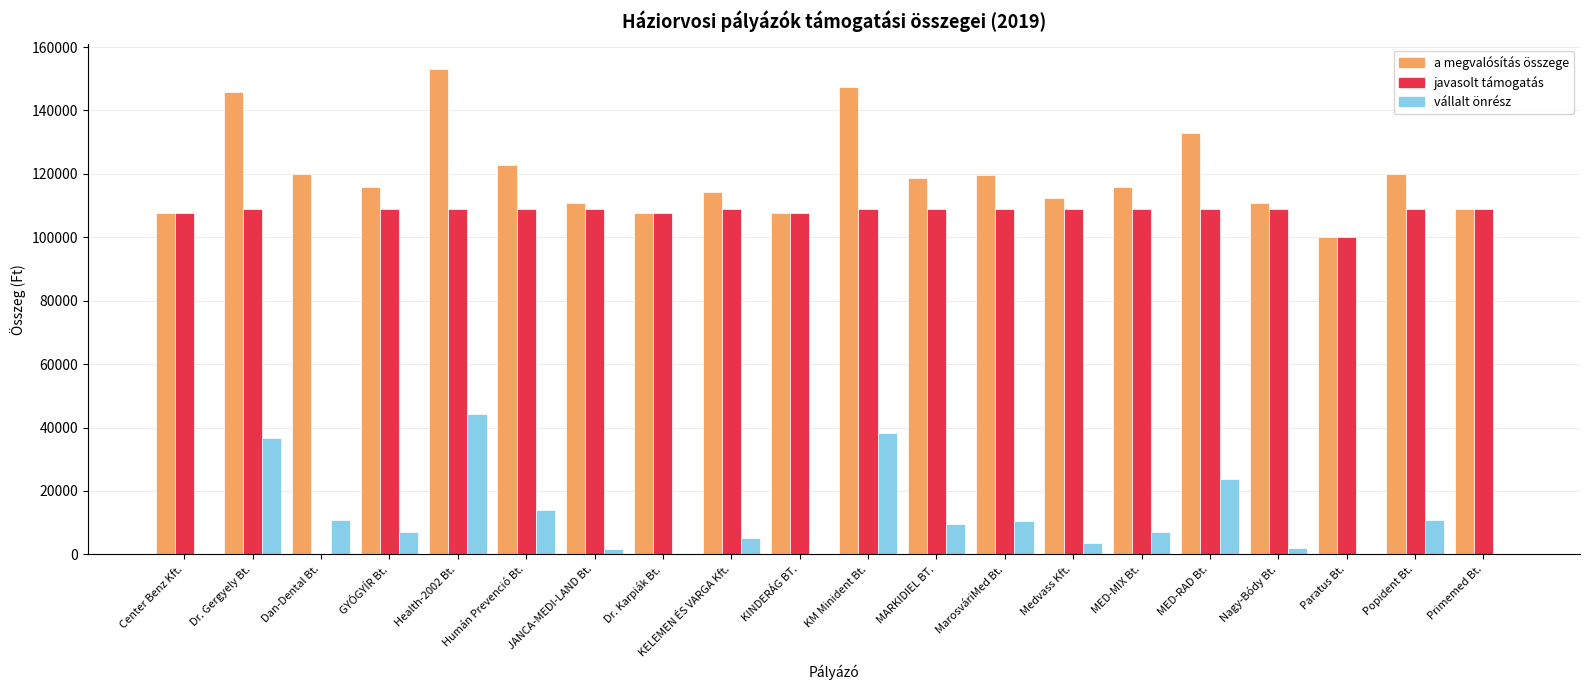

What is the sum of the vállalt önrész values at KELEMEN ÉS VARGA Kft. and Center Benz Kft.?

5300